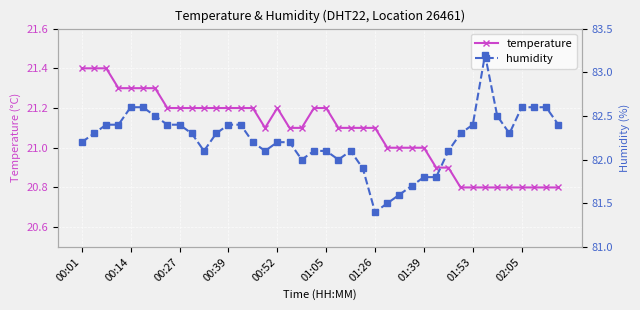

Is this an area chart (filled region under the line)?

No